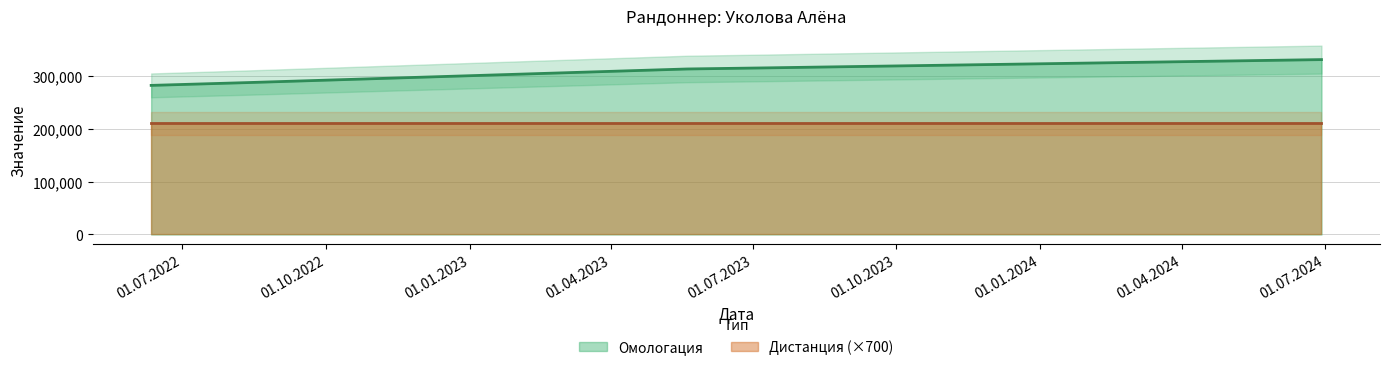

How many series are shown in this chart?

1